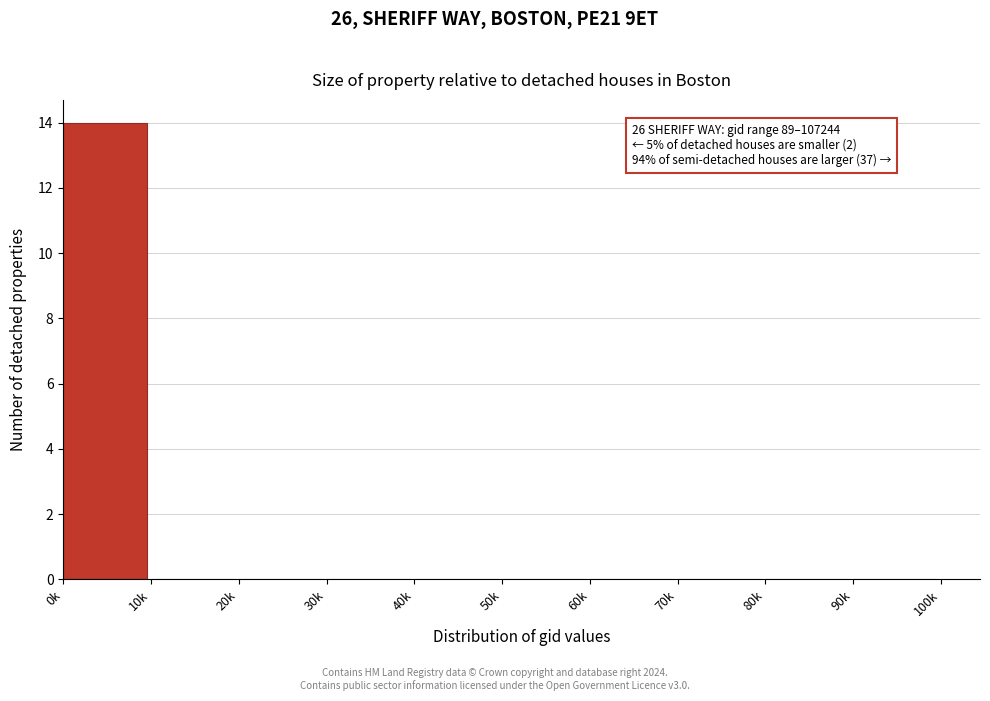

Reading right to left, list all the values displayed in this chart.

90k=0	80k=0	70k=0	60k=0	50k=0	40k=0	30k=0	20k=0	10k=0	0k=14